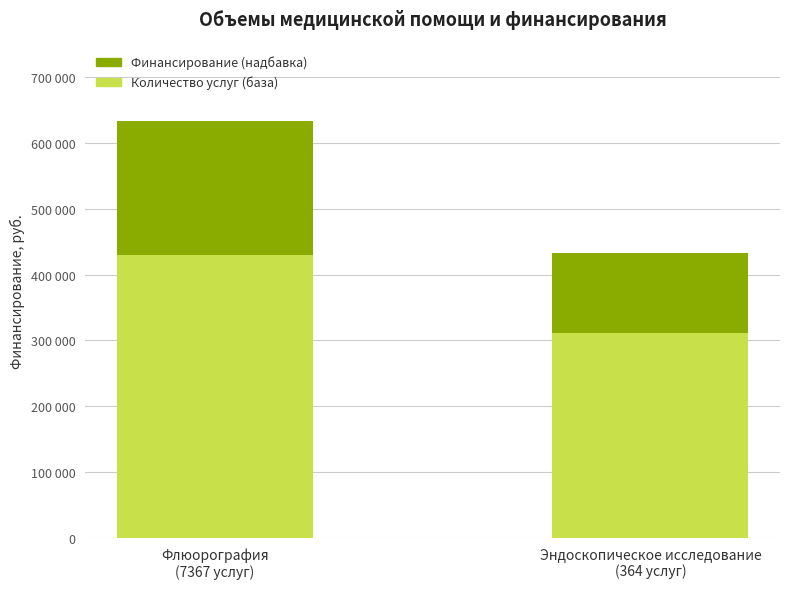

Is it true that Количество услуг (база) equals 311541.1 at Эндоскопическое исследование
(364 услуг)?

True